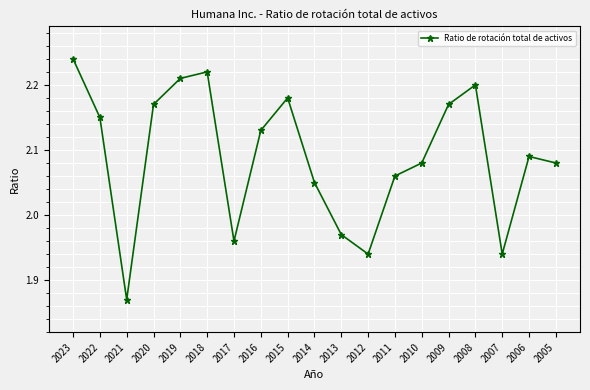

Where is the data nearest to the value 2?

2013